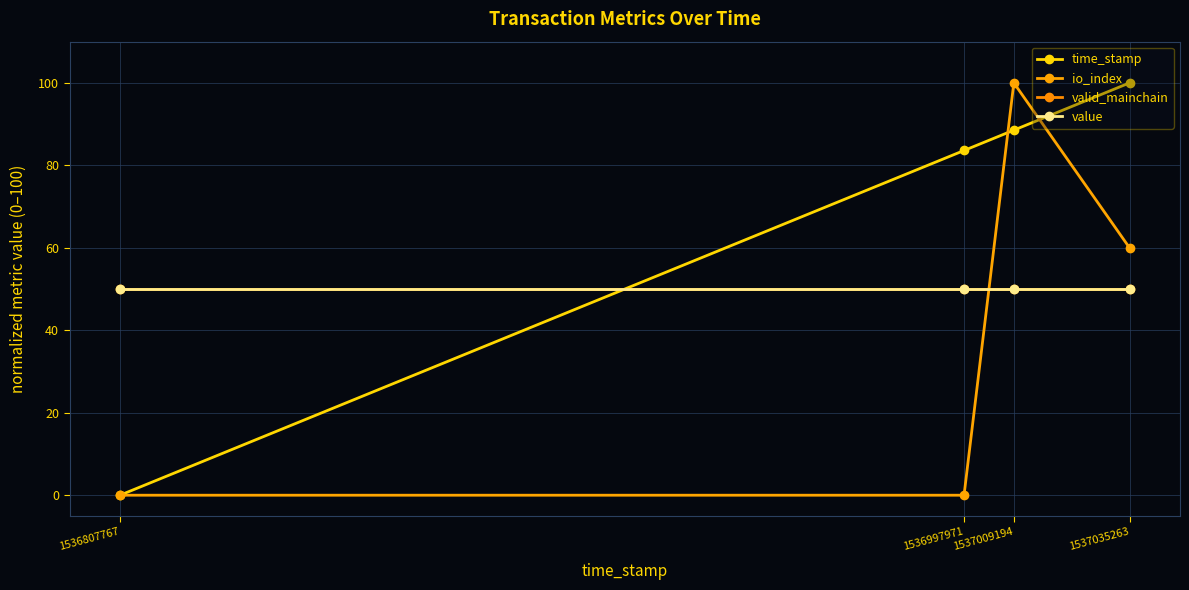

List the labels in order of value value, smallest first.

1537035263, 1537009194, 1536997971, 1536807767